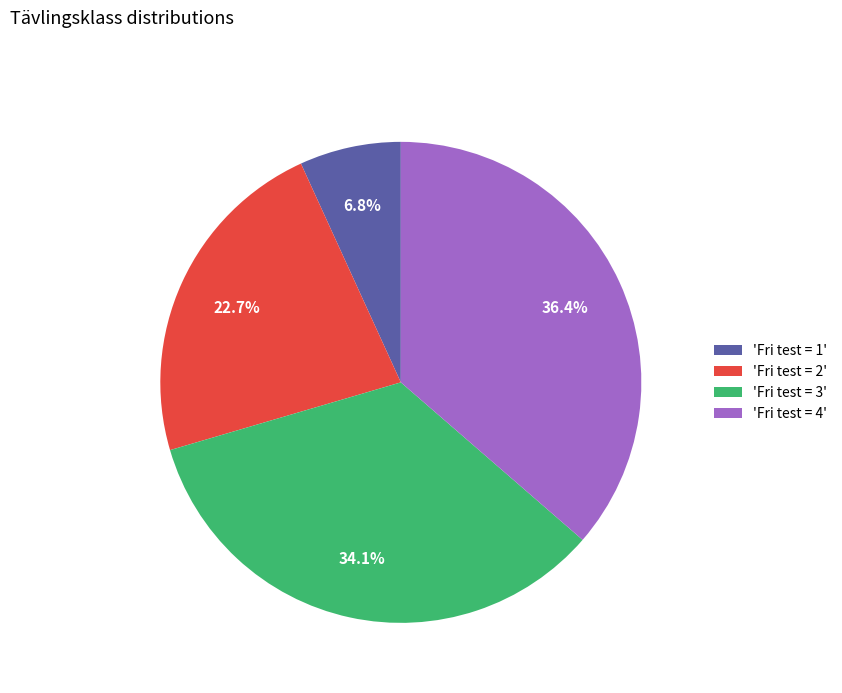

Is the sum of 'Fri test = 1' and 'Fri test = 4' greater than half?

No